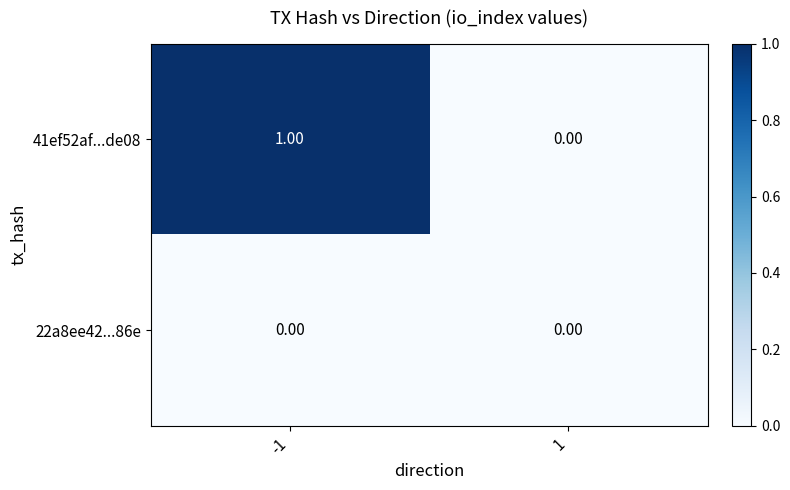

Which series has the largest range (max minus min)?

41ef52af...de08